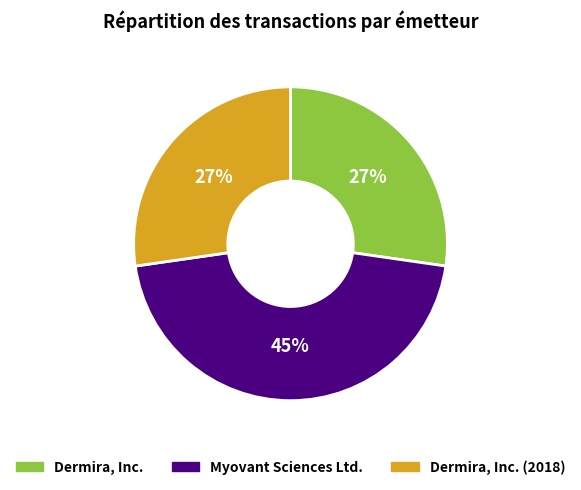

Is there a majority slice in this chart?

No